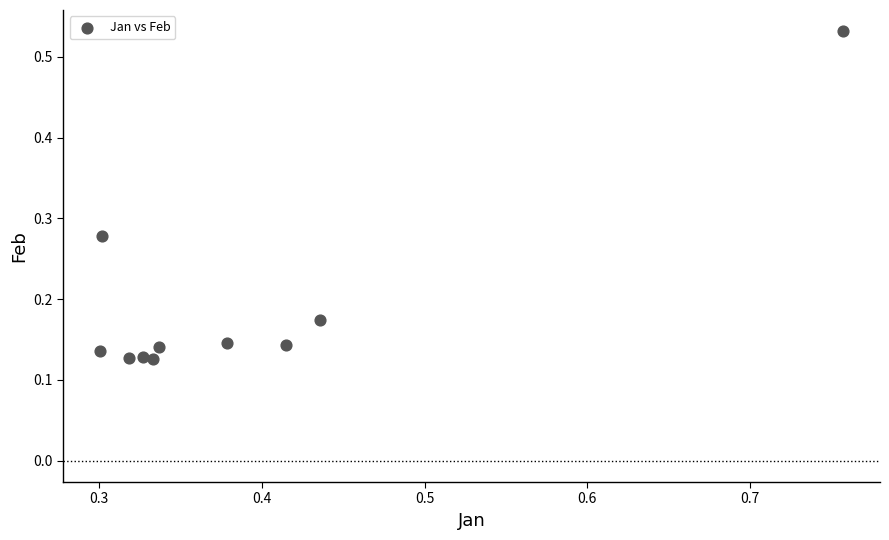

What is the range of Y values (max minus min)?

0.4